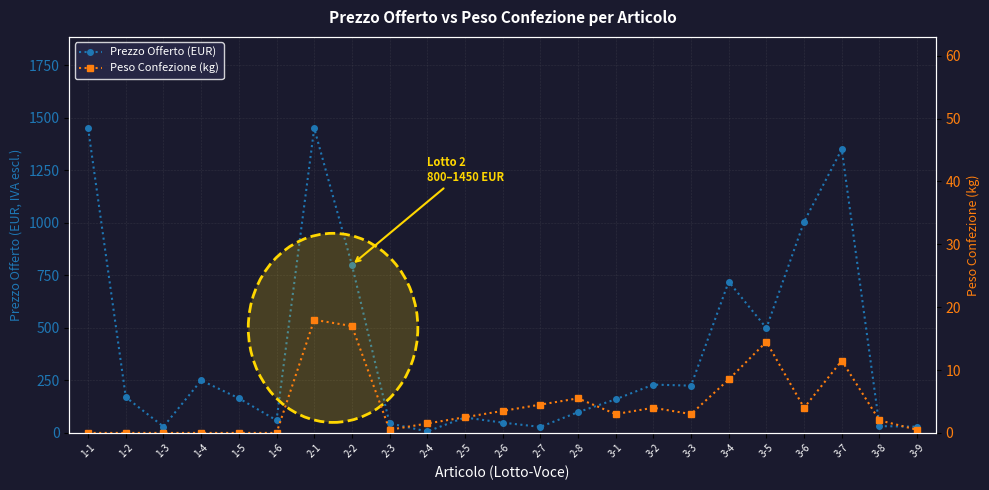

At how many categories does at least one series exceed 73?

15